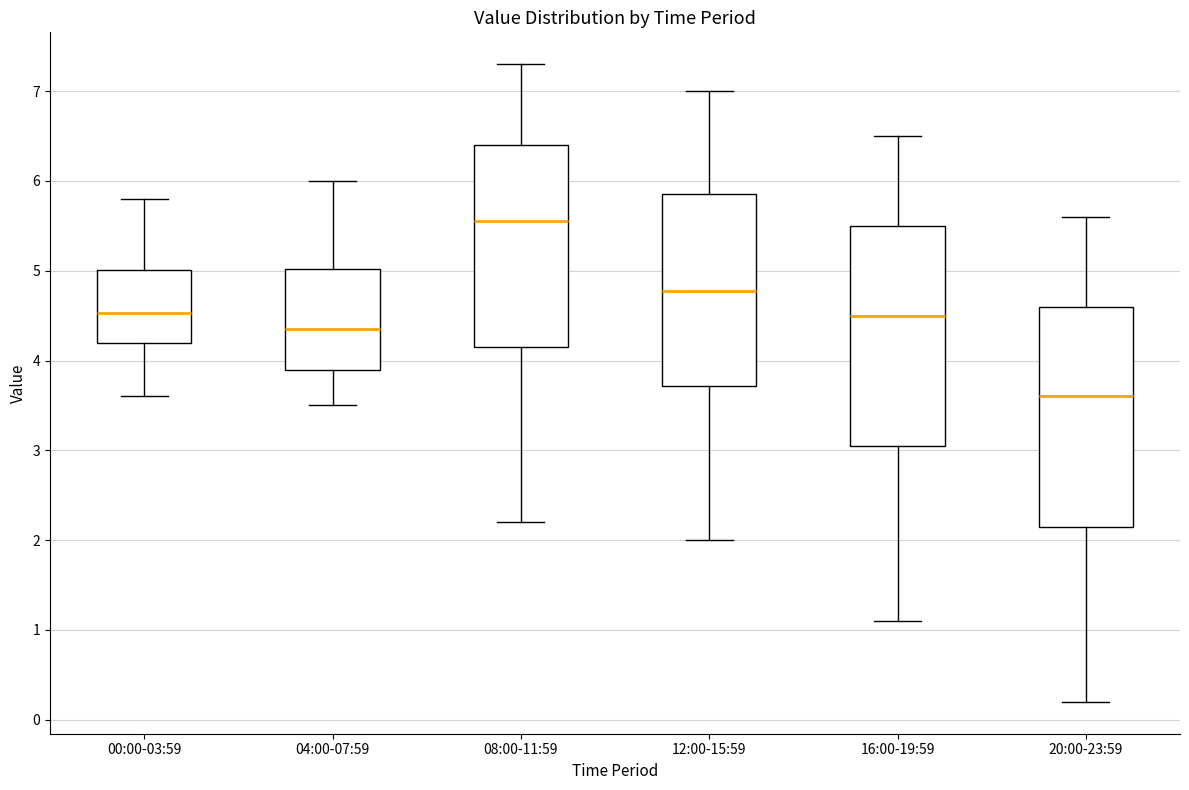

Where does the lower whisker of the box for 20:00-23:59 end on the y-axis? The values are not printed on the chart, so give them approximately, as read against the axis.

0.2